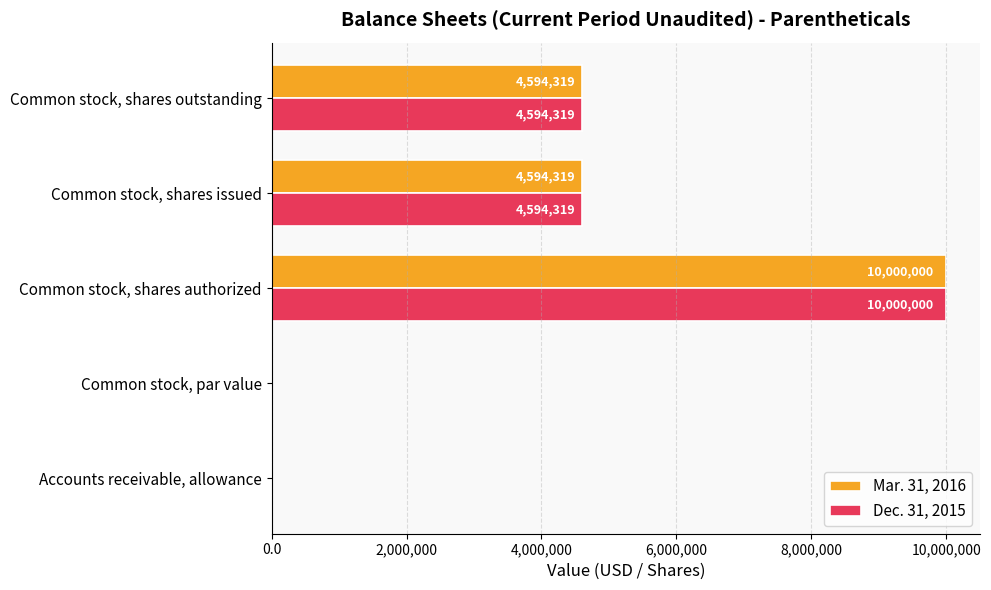

What value does the Mar. 31, 2016 series have at Common stock, shares outstanding?

4594319.0